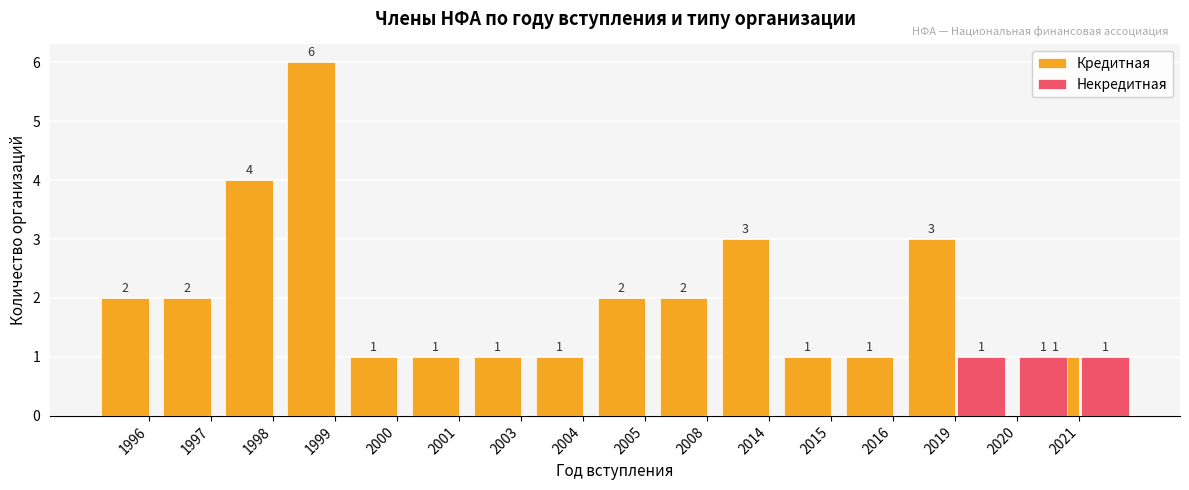

Which series has the largest range (max minus min)?

Кредитная